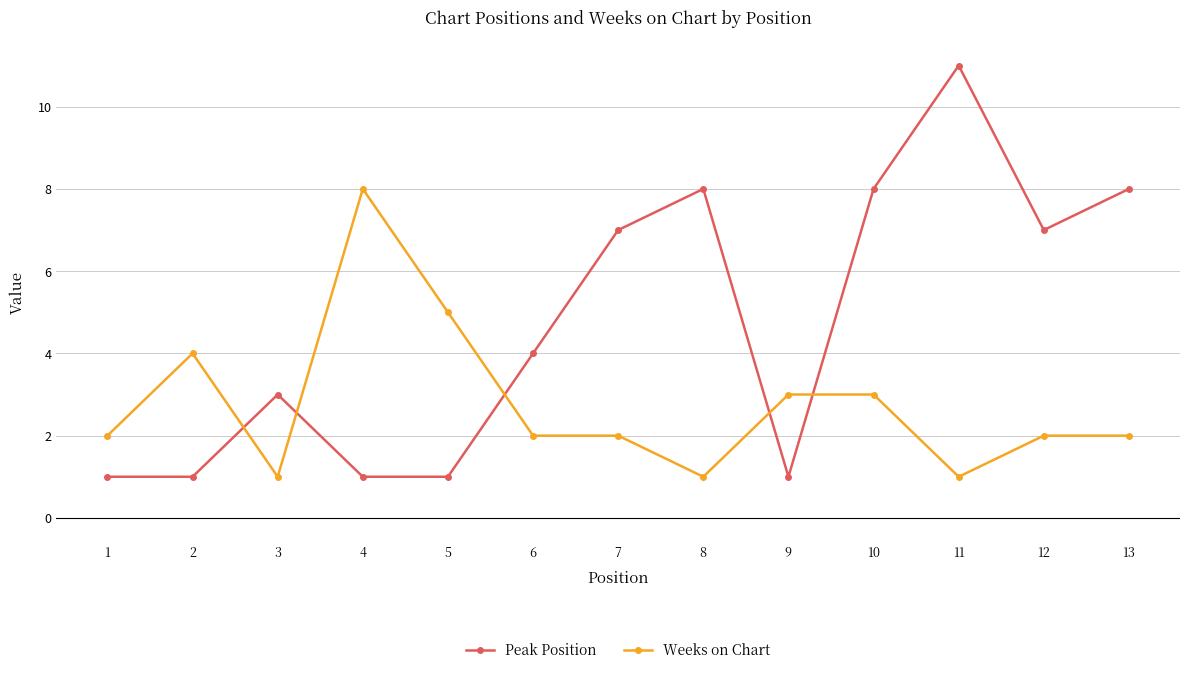

The Weeks on Chart series shows 3 at 10. True or false?

True